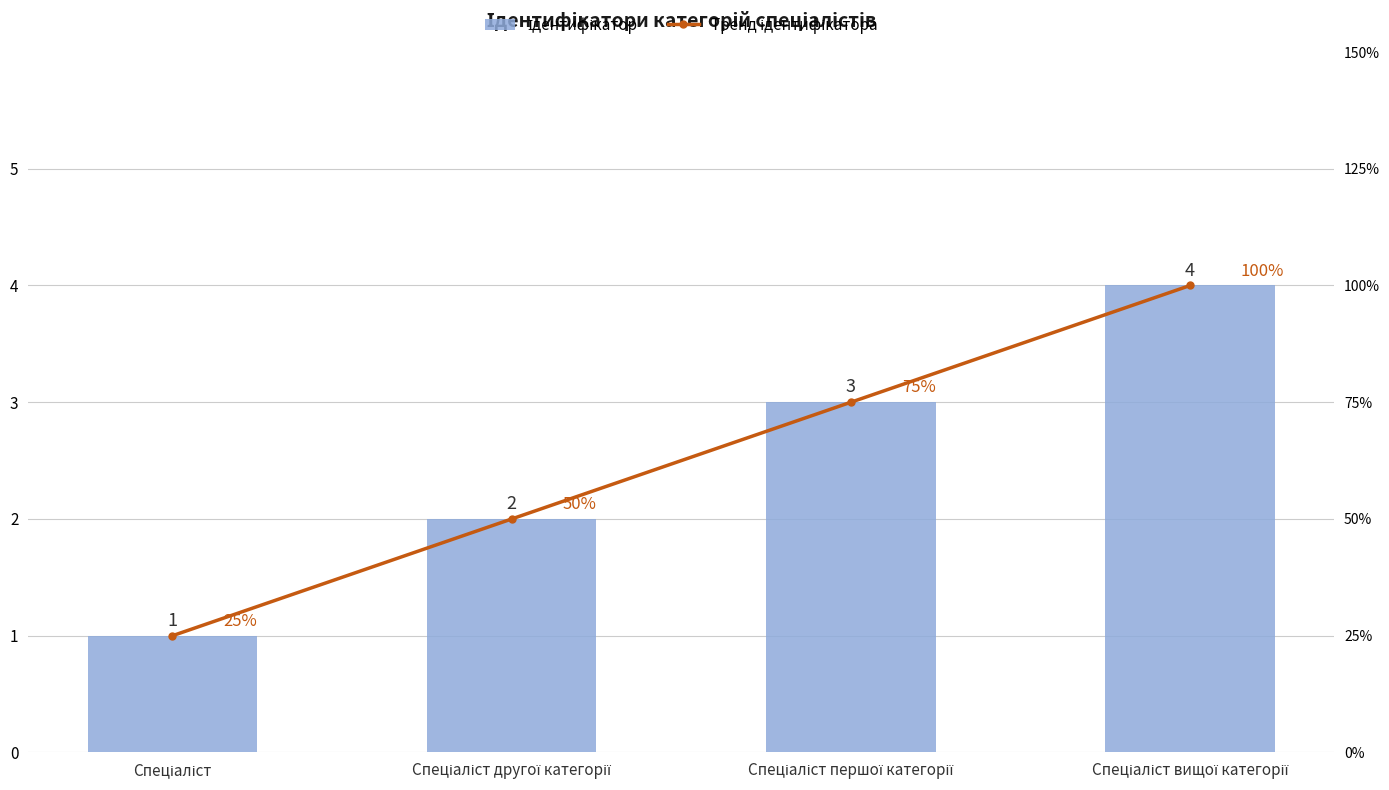

Which label corresponds to the largest value in the chart?

Спеціаліст вищої категорії